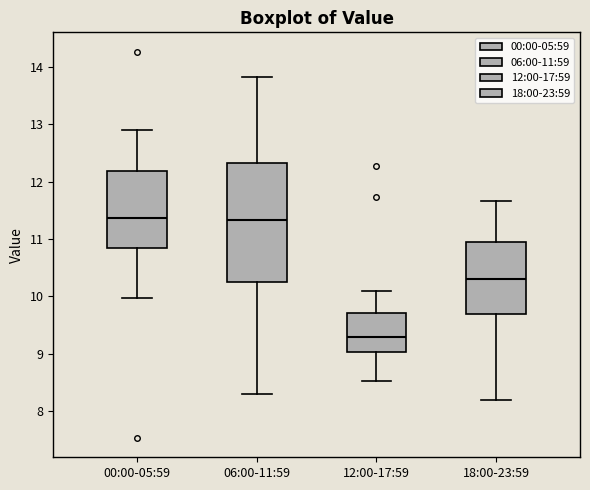

Where does the median line of the box for 06:00-11:59 sit on the y-axis? The values are not printed on the chart, so give them approximately, as read against the axis.

11.3